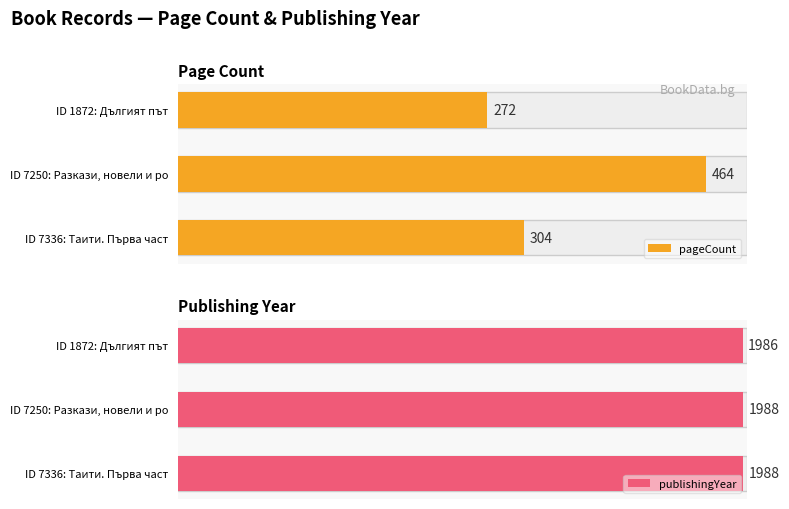

What is the difference between the highest and lowest values at 0?

1684